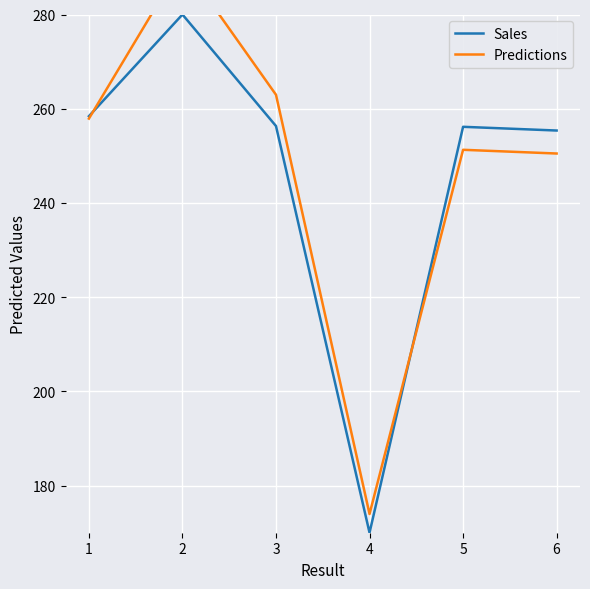

What is the average value of the Sales series?

246.0